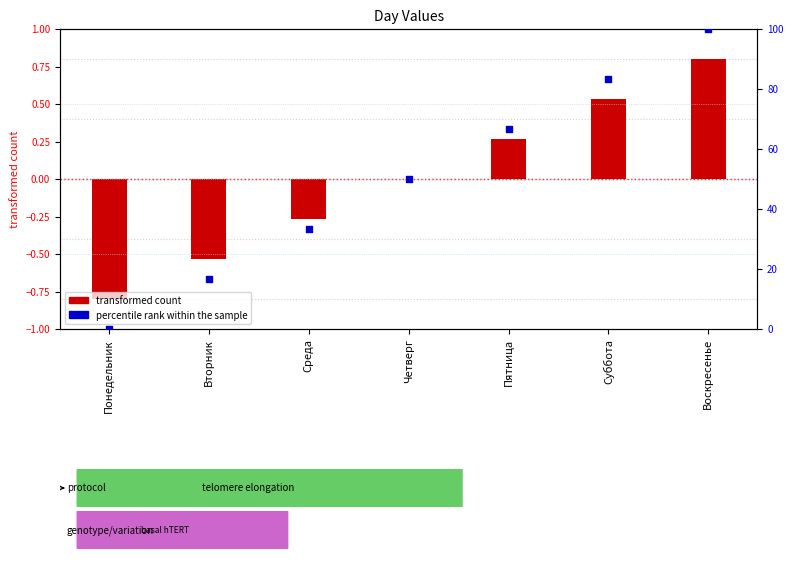

What is the change in value from Понедельник to Вторник?

+16.7